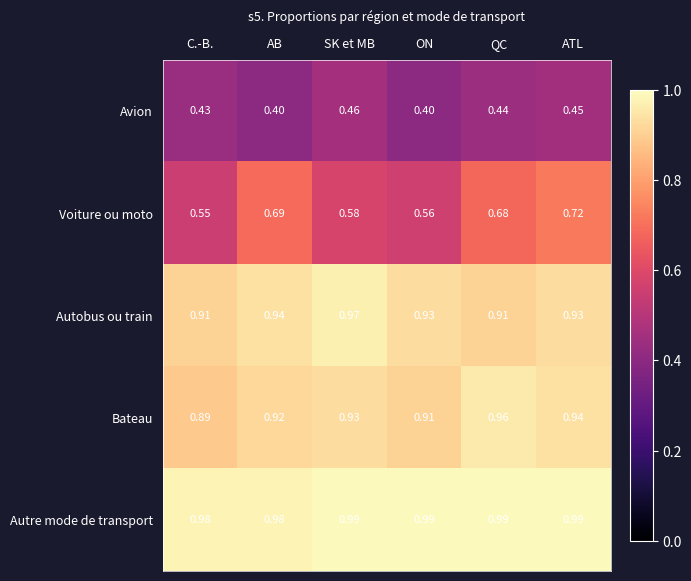

Which series changed the most between C.-B. and ON?

Avion